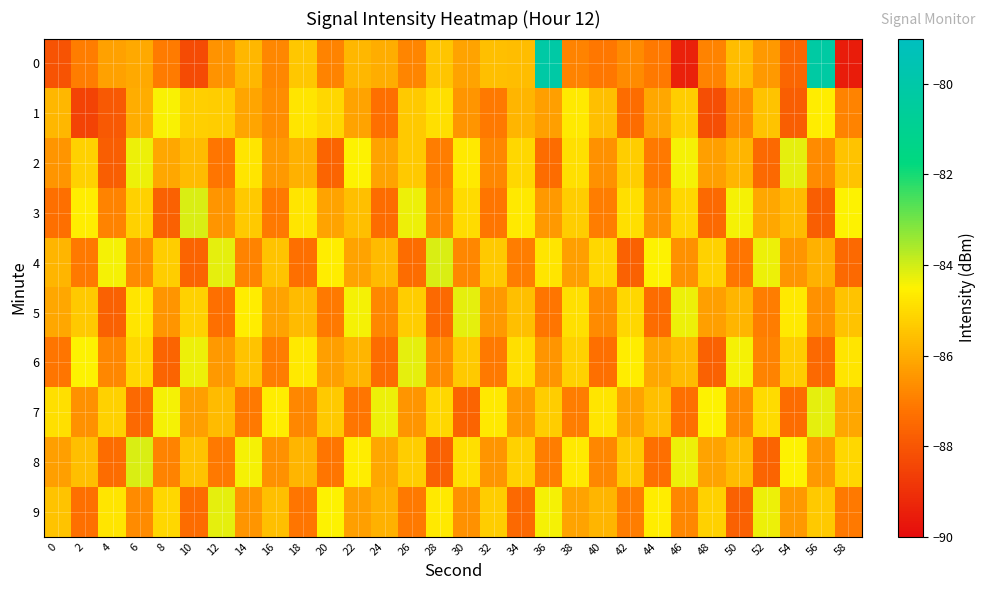

What is the smallest value displayed?

-89.5